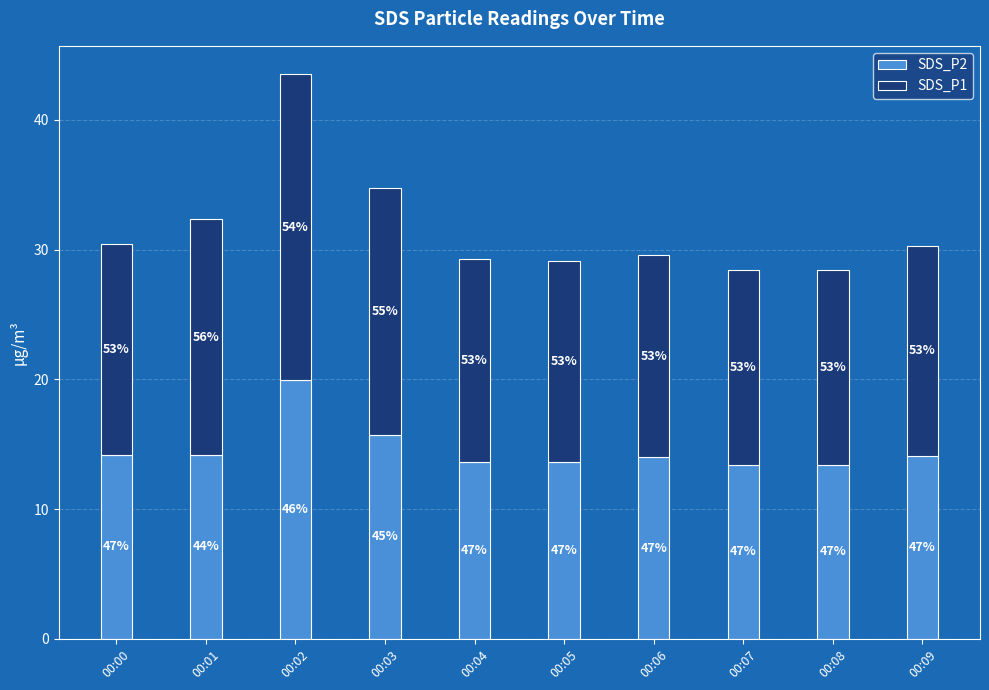

What are all the series names shown in the legend?

SDS_P2, SDS_P1